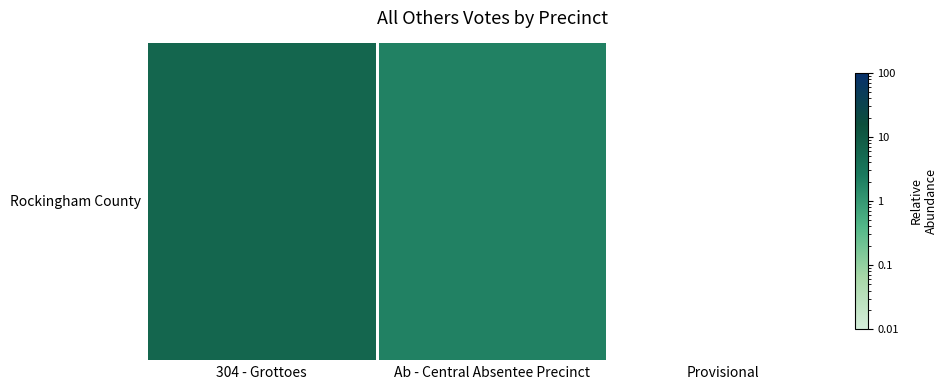

Where is the data nearest to the value 4?

304 - Grottoes